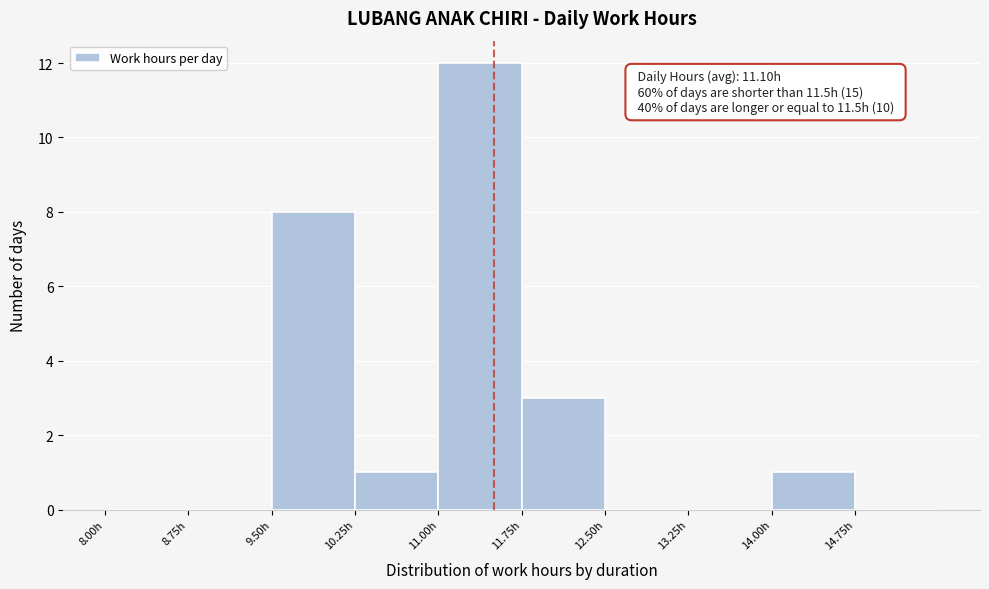

Over which range of the x-axis is the bar tallest?

11.00 to 11.75